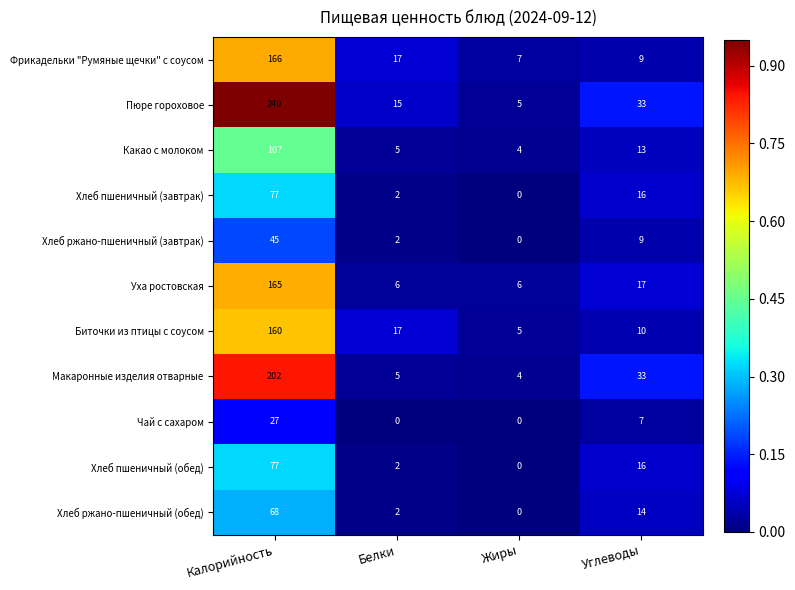

At which category is the sum across all series the highest?

Калорийность